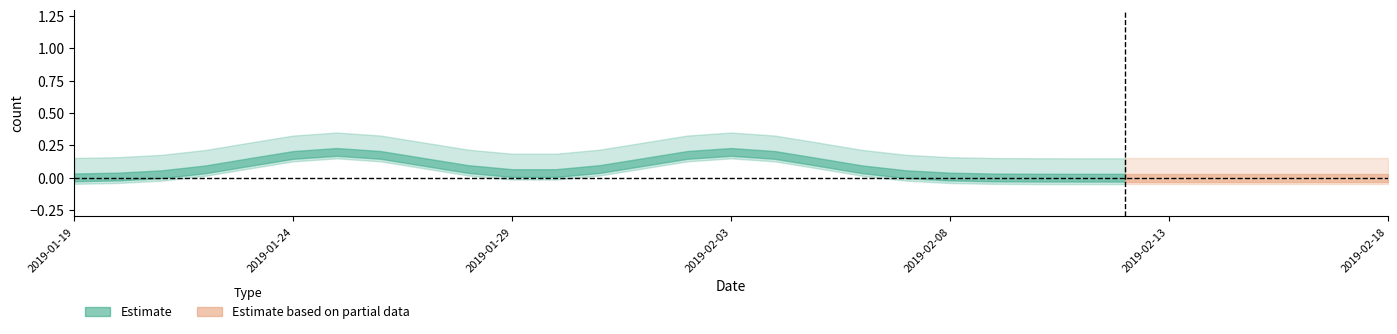

Which category has the lowest value across all series?

2019-01-19